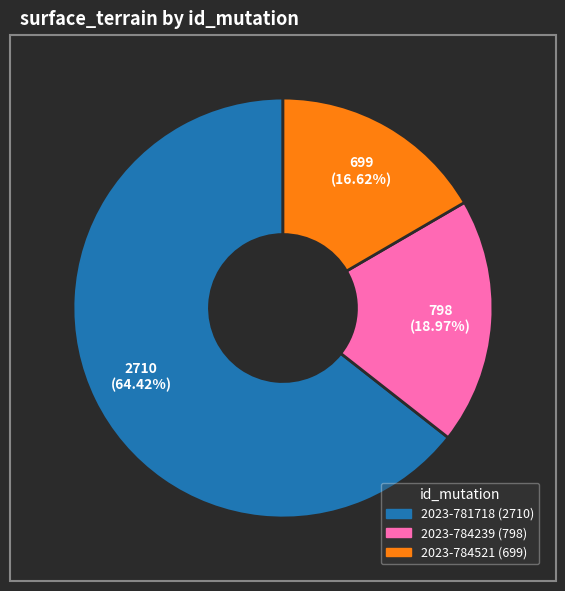

What is the smallest slice in the pie chart?

2023-784521